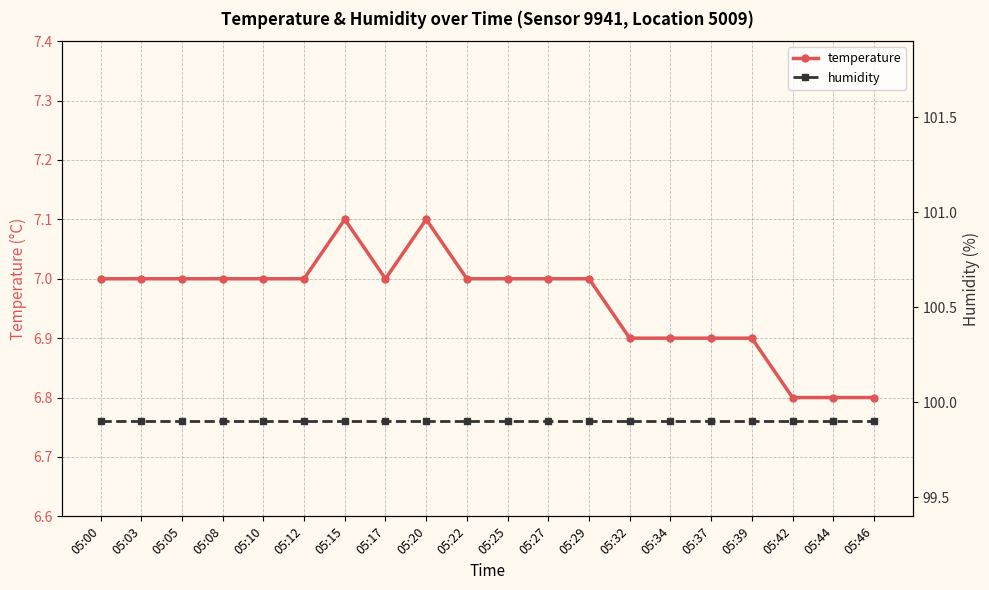

True or false: humidity and temperature intersect in this chart.

False